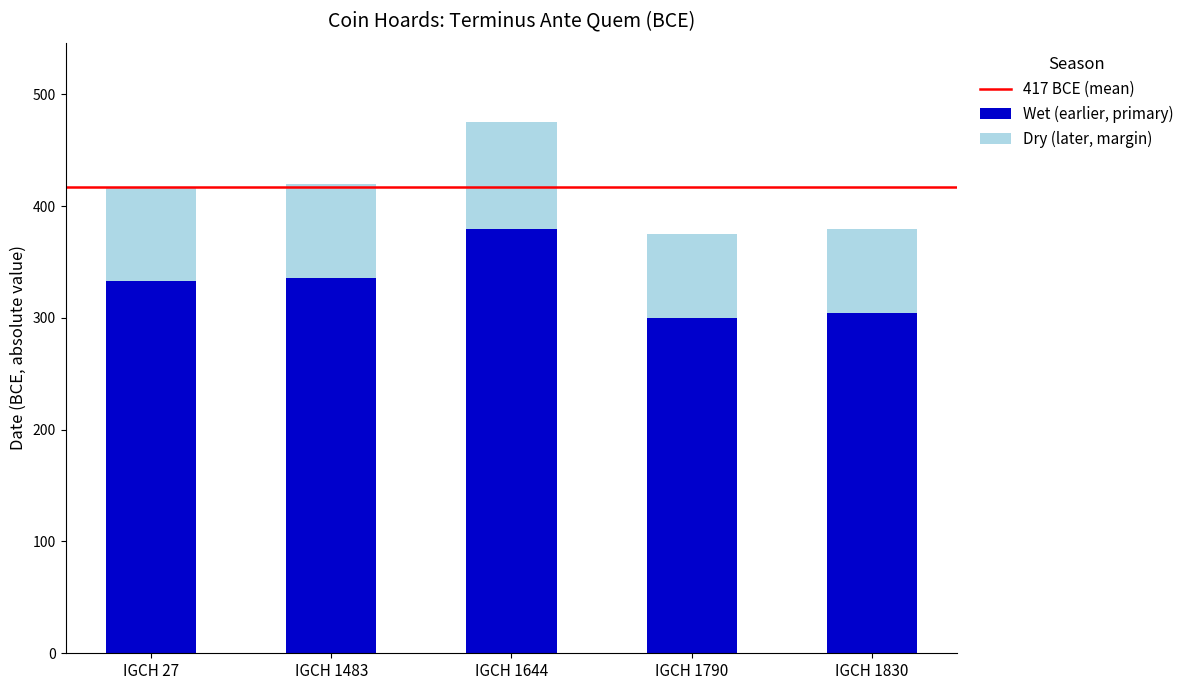

How many data points in Wet (earlier, primary) are less than 332?

2